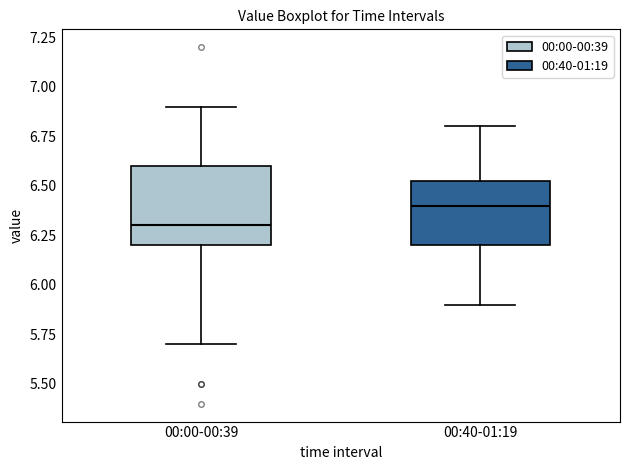

Reading left to right, read every box against the y-axis: the position of its median line, the range the box covers, and the ends of its whiskers. The values are not printed on the chart, so give them approximately, as read against the axis.

00:00-00:39: median 6.30, box 6.20 to 6.60, whiskers 5.70 to 6.90
00:40-01:19: median 6.40, box 6.20 to 6.55, whiskers 5.90 to 6.80